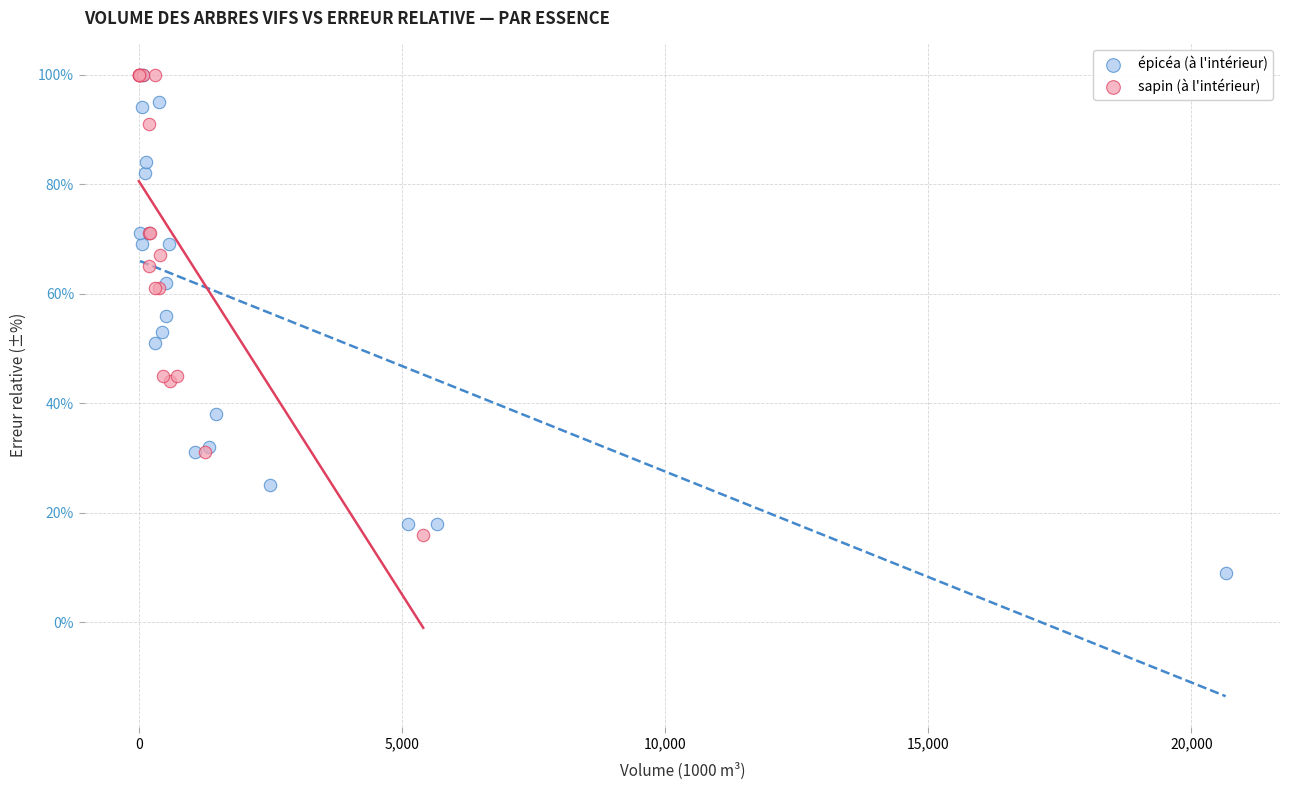

Which series has the largest Y range (max minus min)?

épicéa (à l'intérieur)